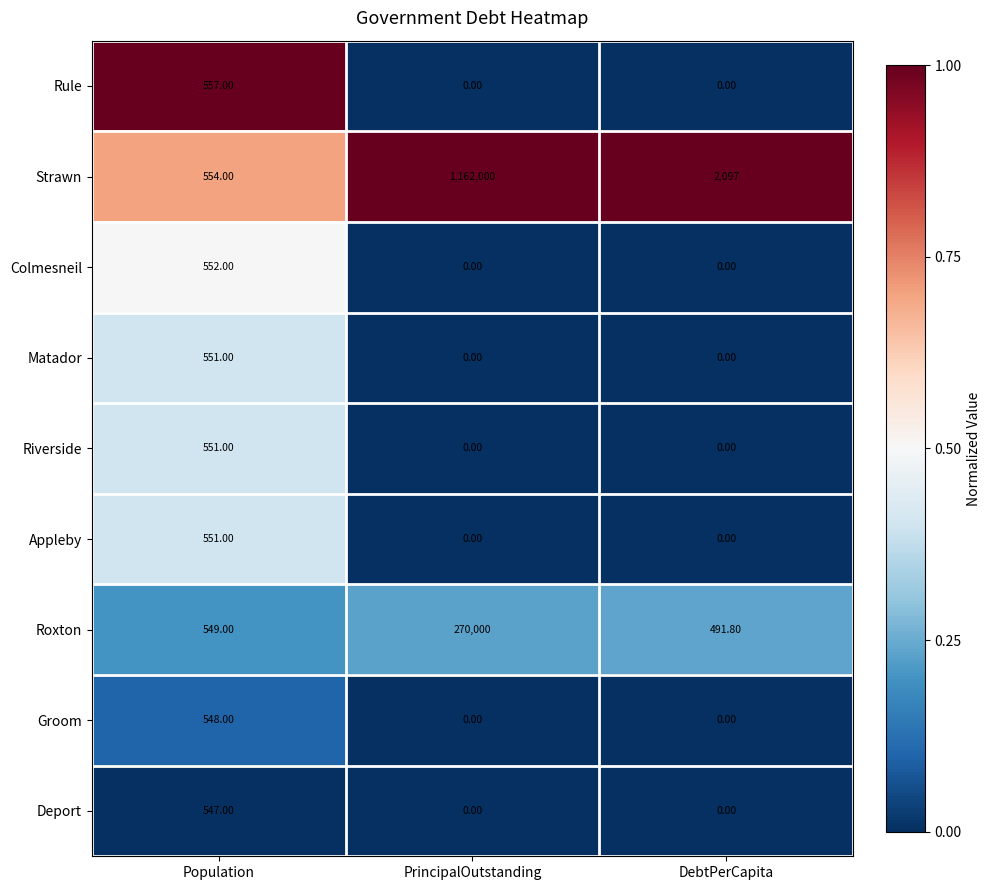

What is the difference between the maximum and second lowest values in the Rule series?

557.0